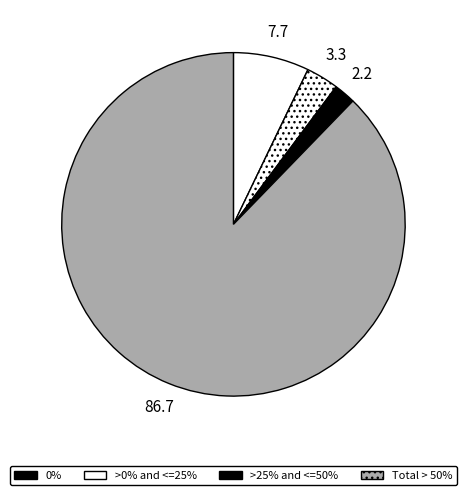

Count the number of slices in the pie.

4